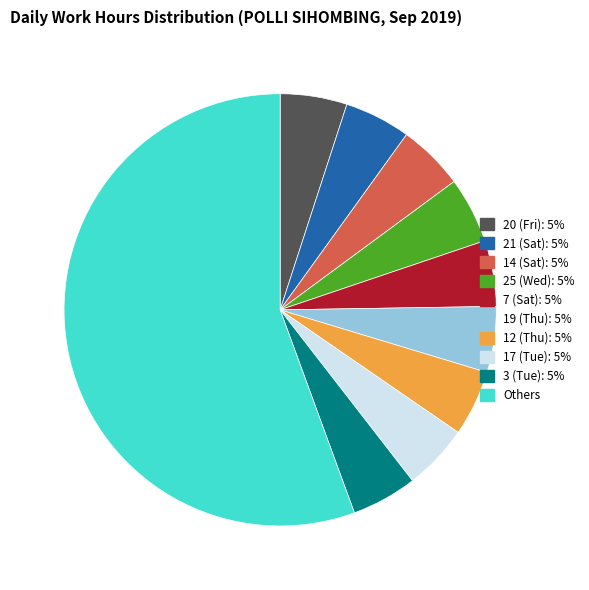

Is there any slice that represents more than half of the pie?

Yes